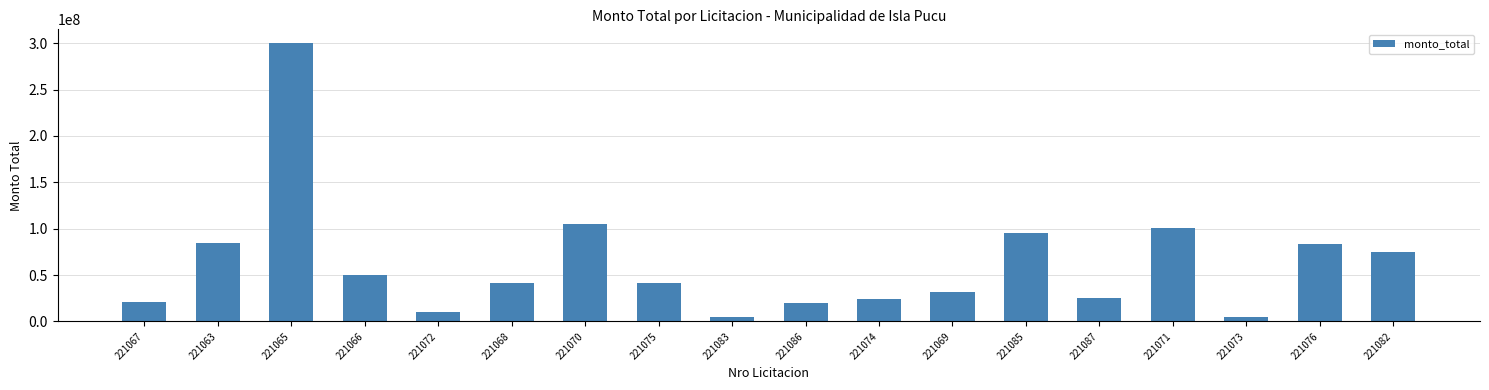

What is the change in value from 221072 to 221087?

+14850279